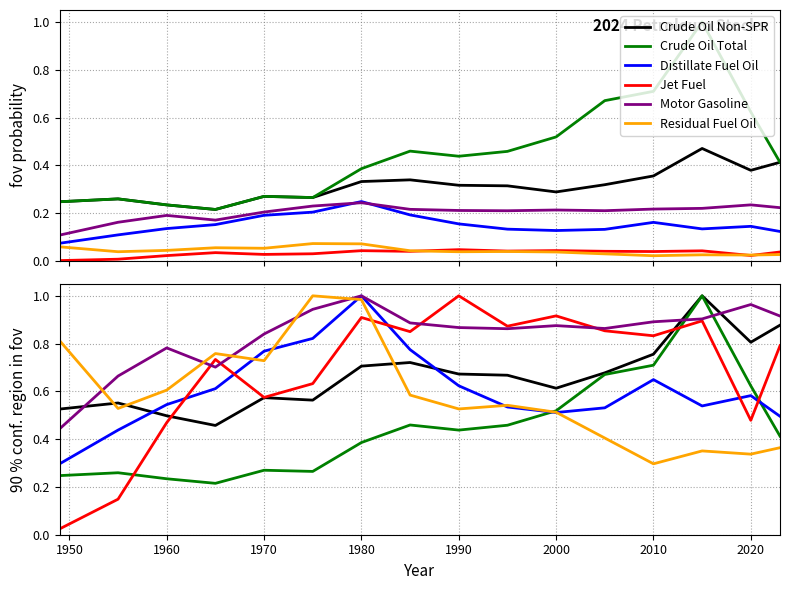

How many intersections are there between Jet Fuel and Residual Fuel Oil?

1